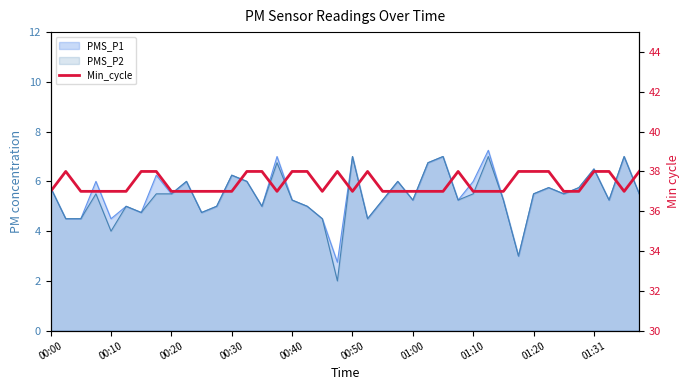

The chart shows a value of 37 at 15. True or false?

True